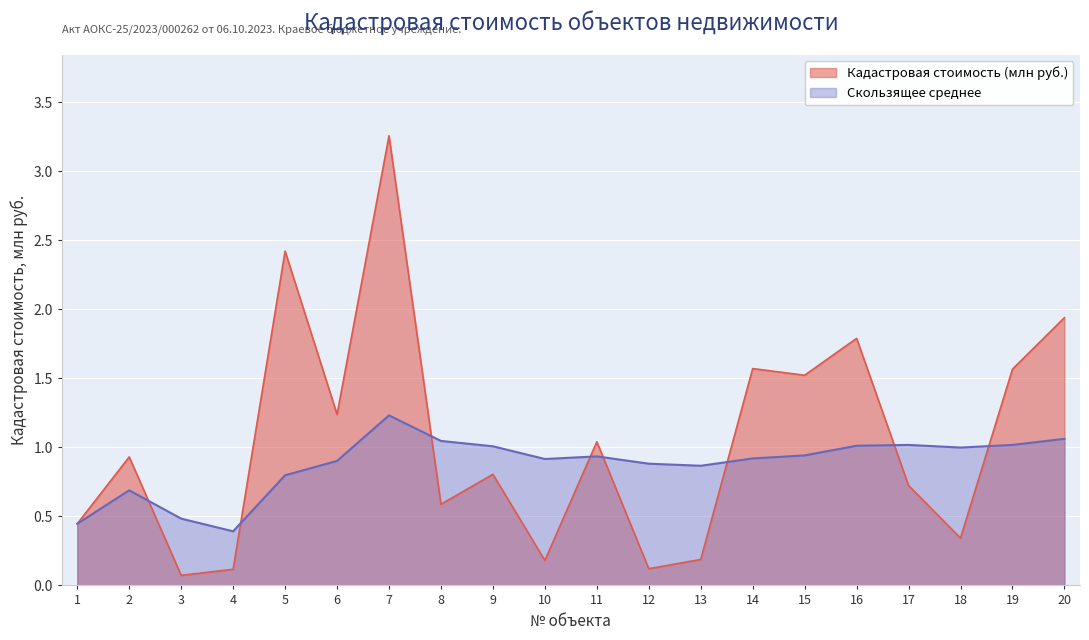

What is the minimum value for Скользящее среднее?

0.4